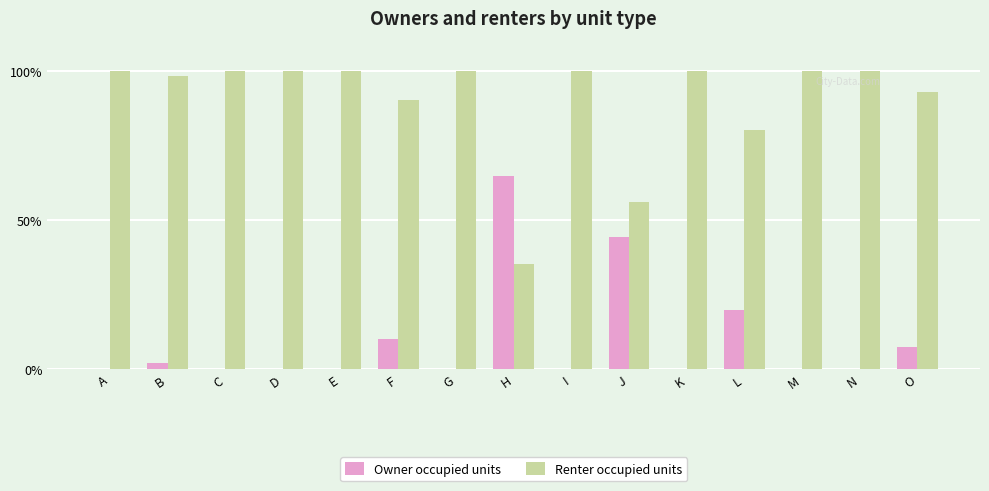

What are all the series names shown in the legend?

Owner occupied units, Renter occupied units